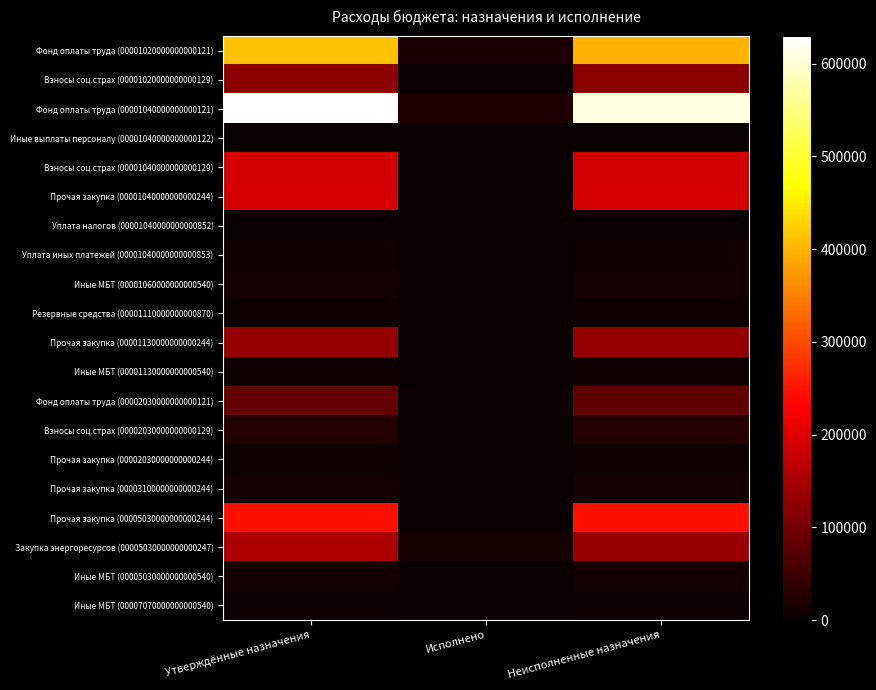

Which category has the highest value across all series?

Утверждённые назначения